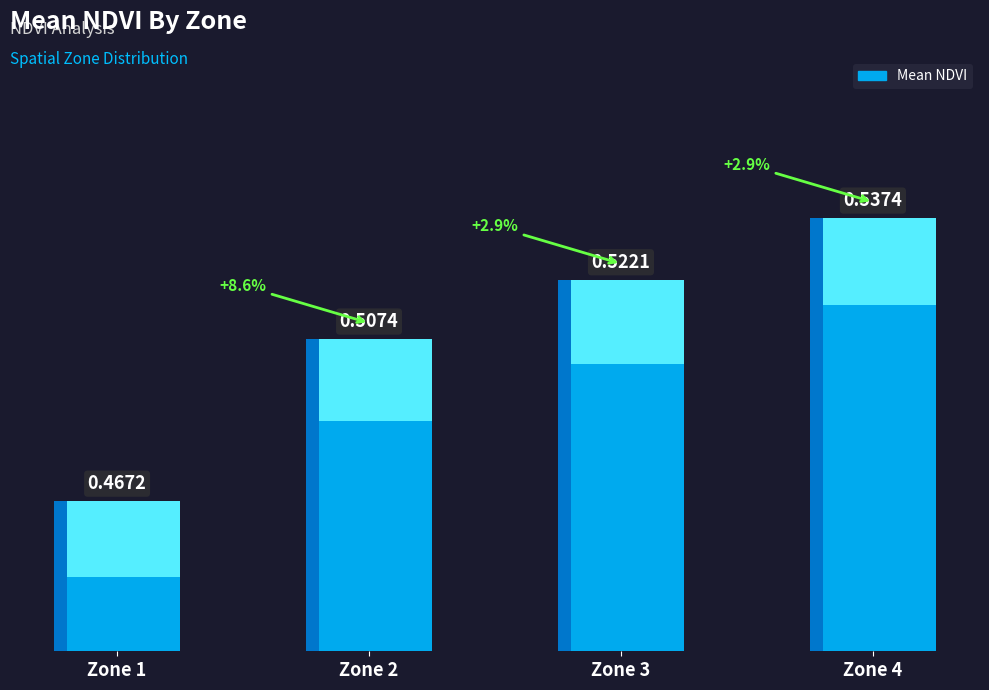

The chart shows a value of 0.5 at Zone 3. True or false?

True